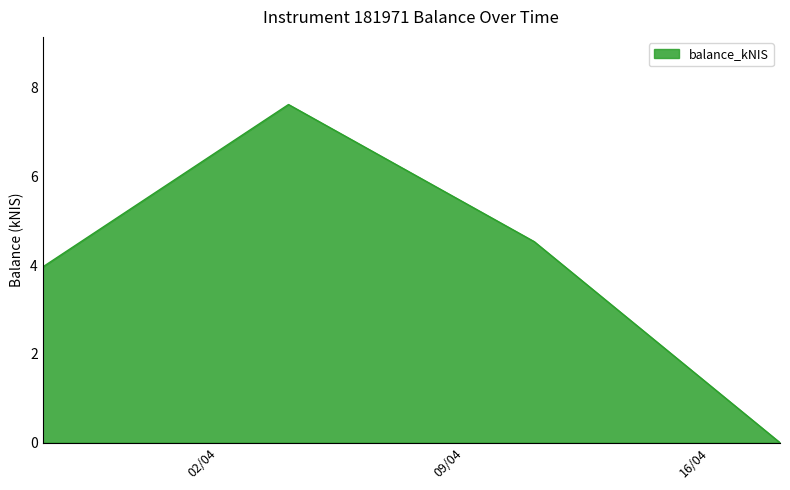

What is the difference between the second highest and minimum values?

4.5